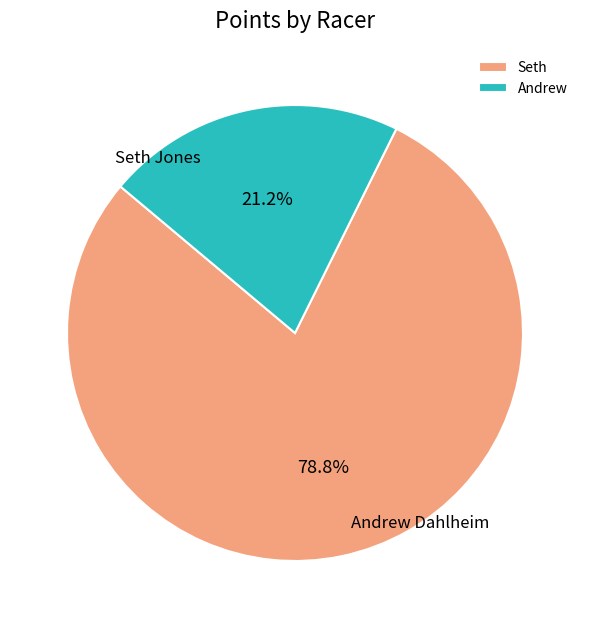

Approximately how many times larger is the value at Andrew compared to Seth?

0.3